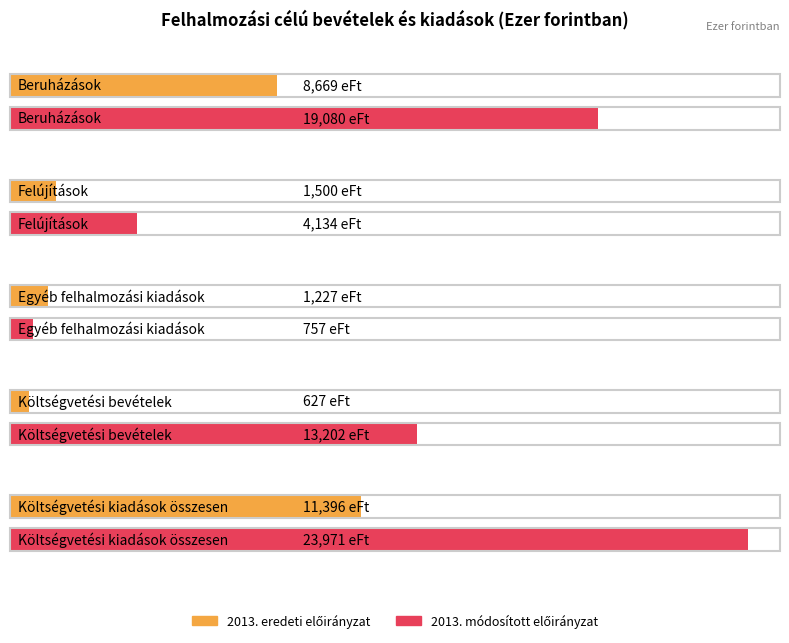

At which category is the sum across all series the highest?

Költségvetési kiadások összesen